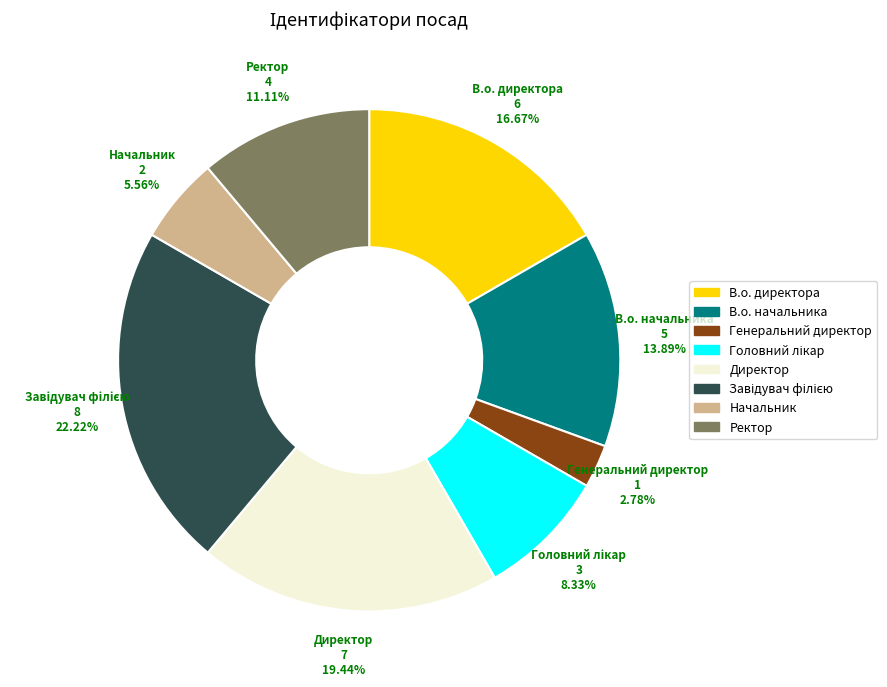

To the nearest percent, what is the combined percentage of В.о. начальника and Начальник?

19%